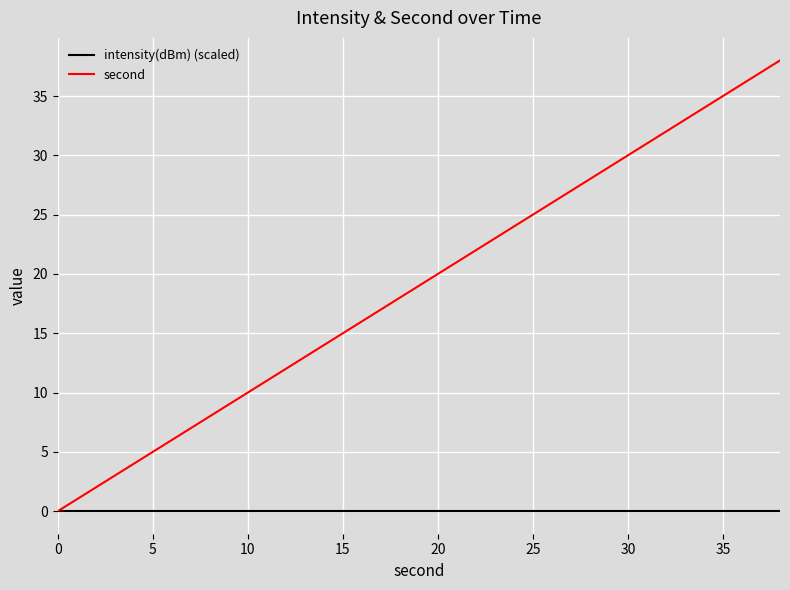

Reading right to left, what are all the values shown in this chart?

intensity(dBm) (scaled): 0	0	0	0	0	0	0	0	0	0	0	0	0	0	0	0	0	0	0	0
second: 38	36	34	32	30	28	26	24	22	20	18	16	14	12	10	8	6	4	2	0